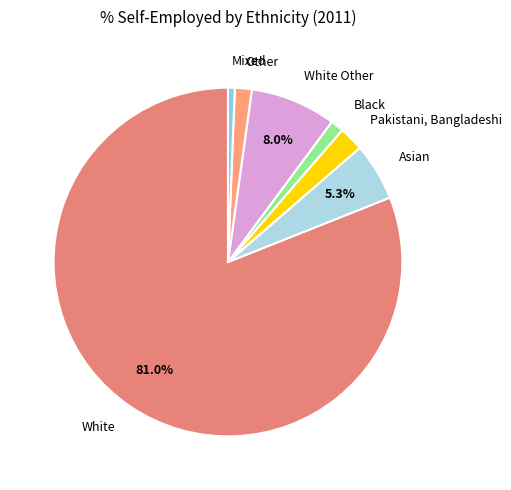

What is the smallest slice in the pie chart?

Mixed